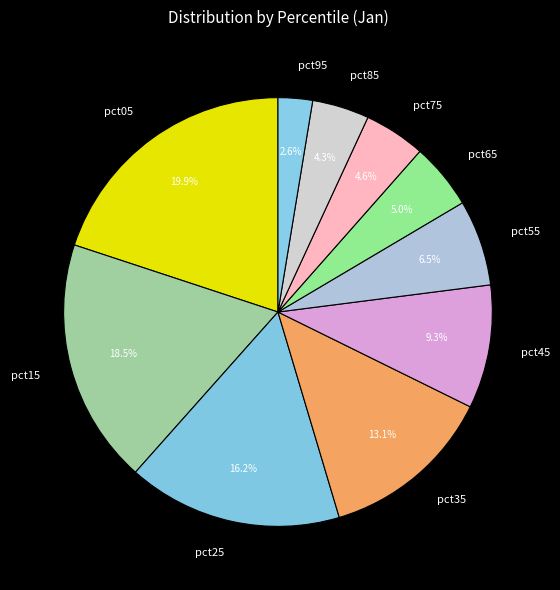

How many slices are in this pie chart?

10